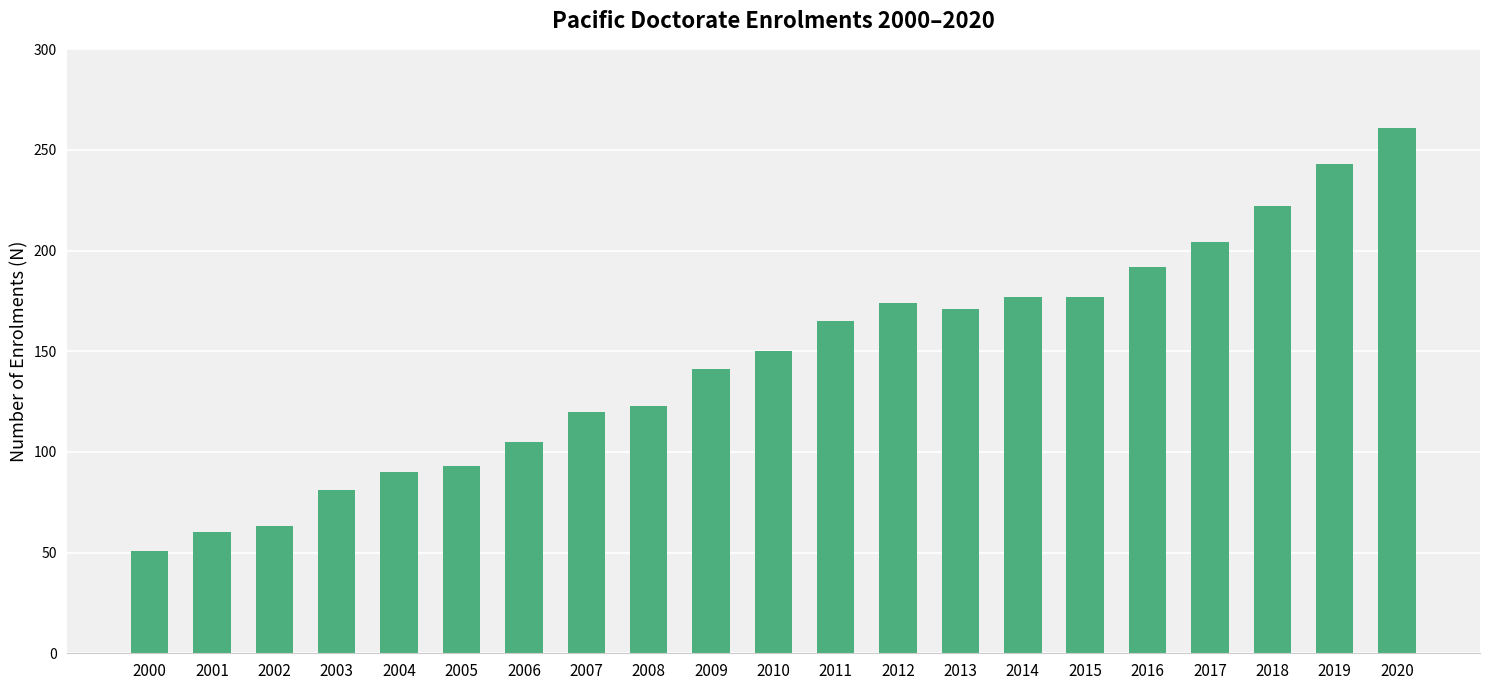

What is the approximate value at 2007, to the nearest 5?

120